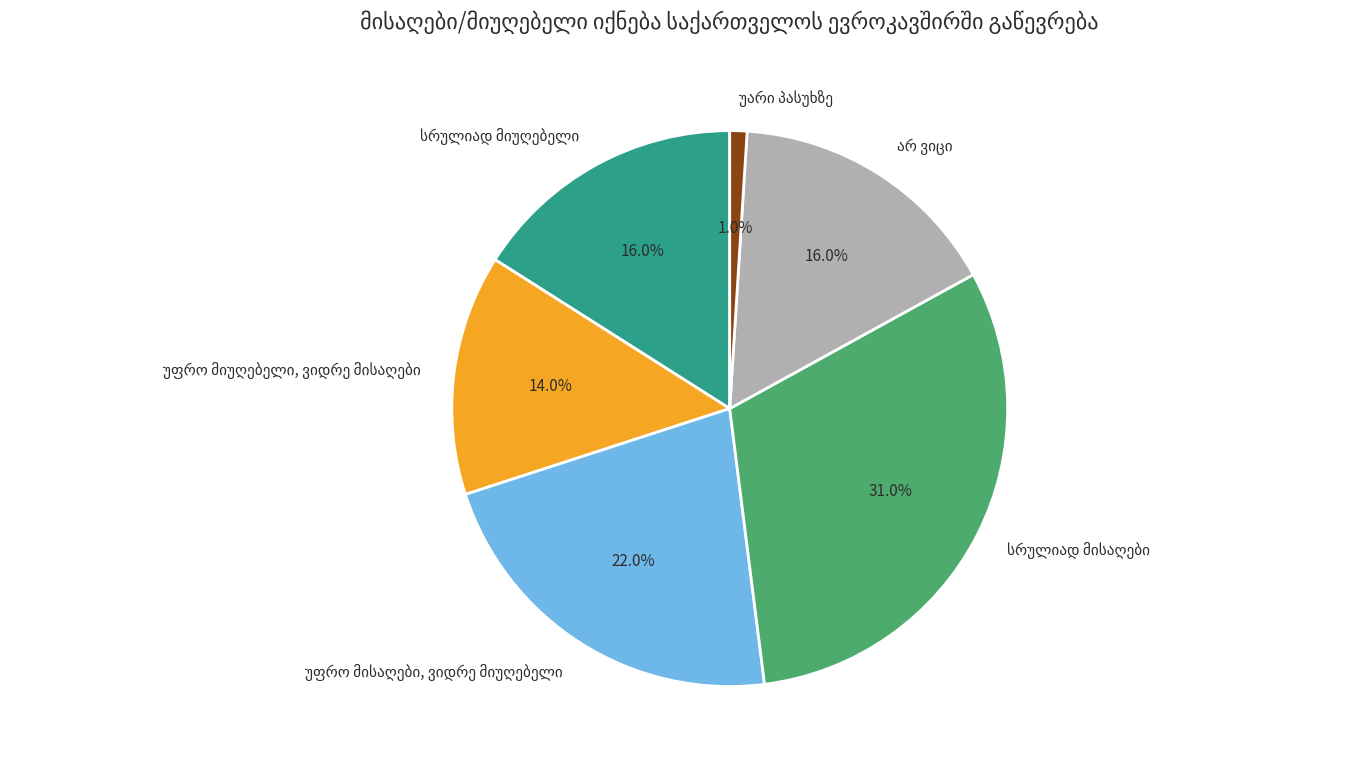

Is there any slice that represents more than half of the pie?

No